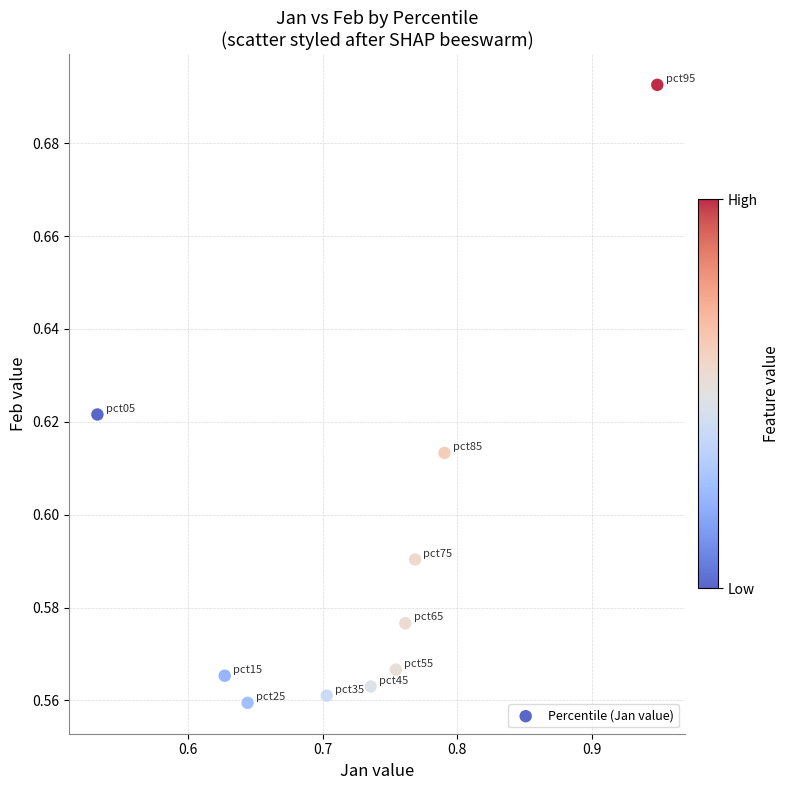

What is the range of X values (max minus min)?

0.4